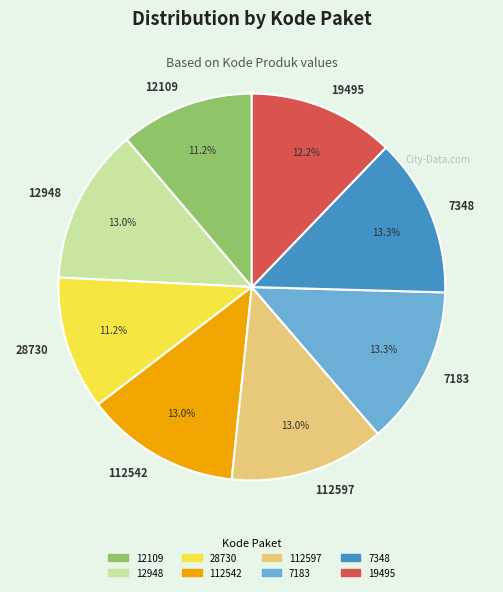

Does 7183 account for over 50% of the chart?

No